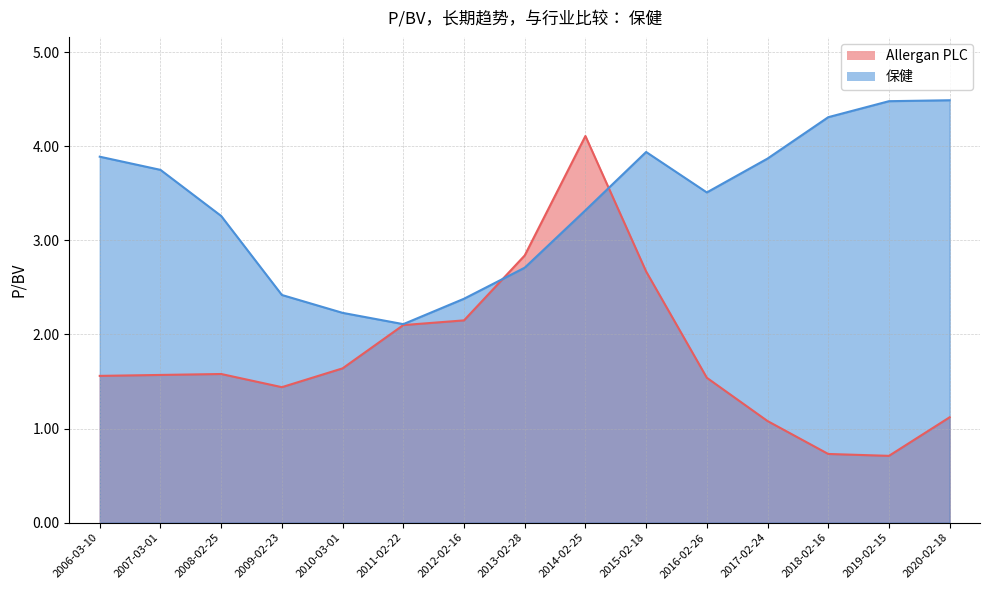

Which series changed the most between 2008-02-25 and 2009-02-23?

保健